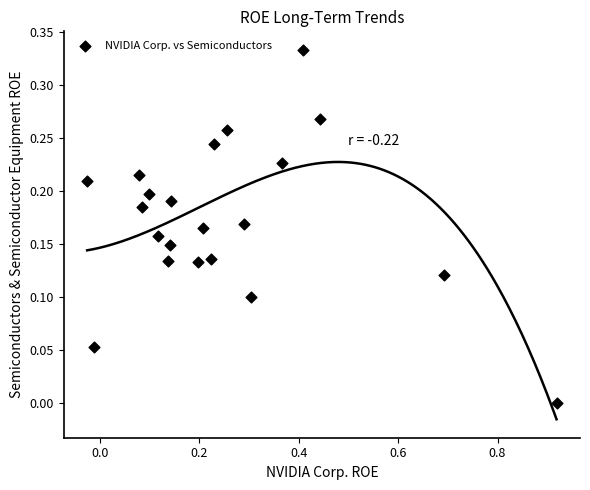

Count the number of points in this scatter plot.

21